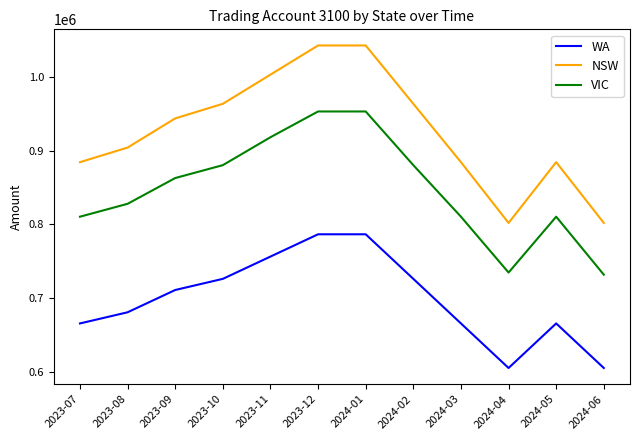

True or false: VIC and WA intersect in this chart.

False